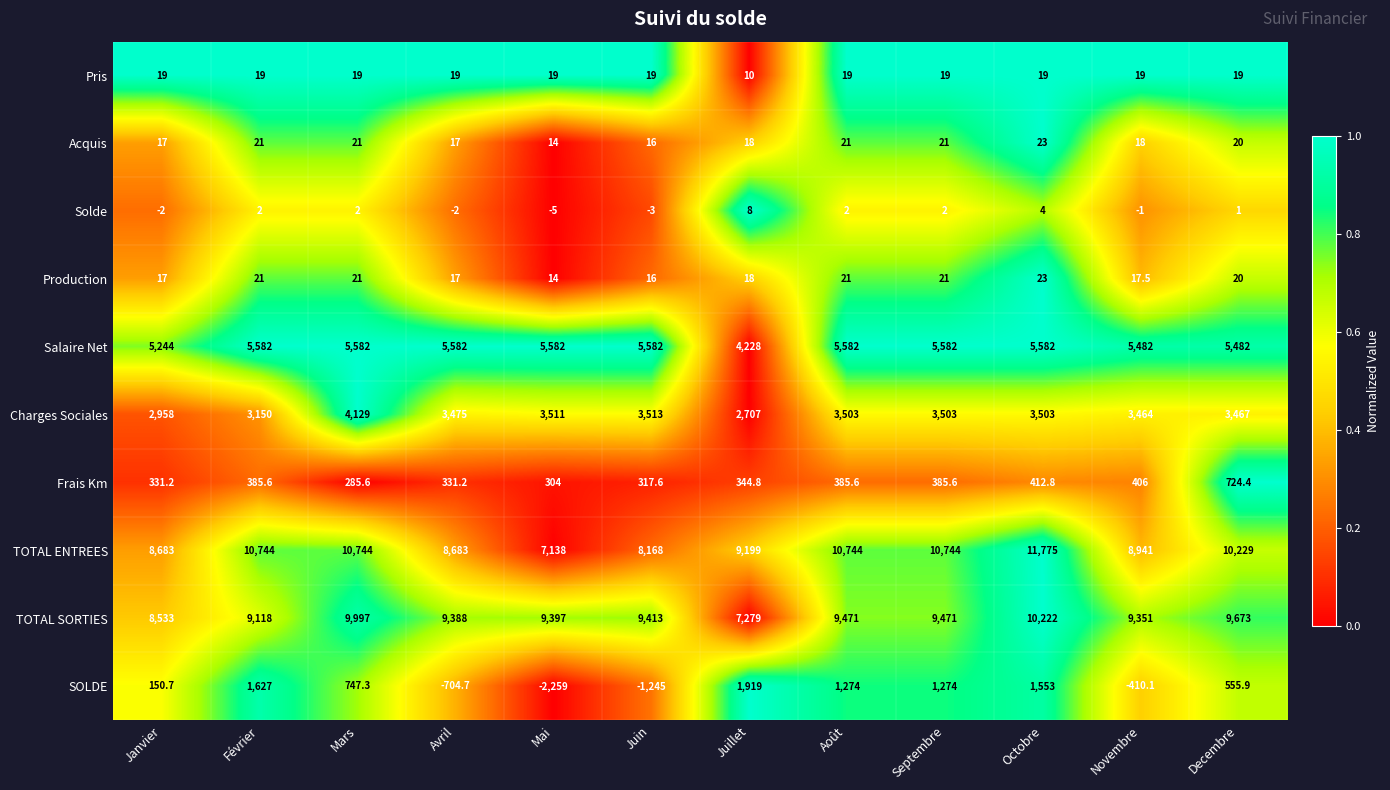

What is the spread (max minus min) of values at Avril?

10092.7